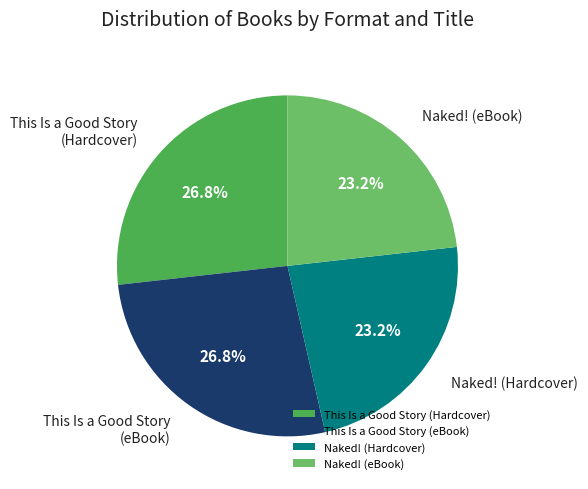

Combined, do Naked! (Hardcover) and Naked! (eBook) account for over 50%?

No